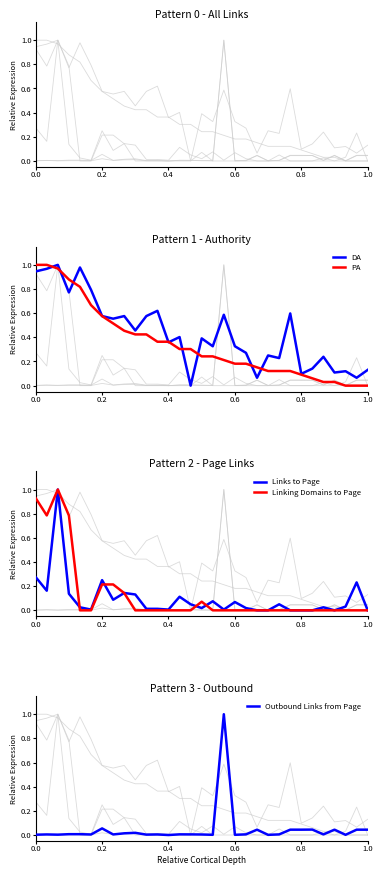

What is the maximum value for Links to Page?

1.0